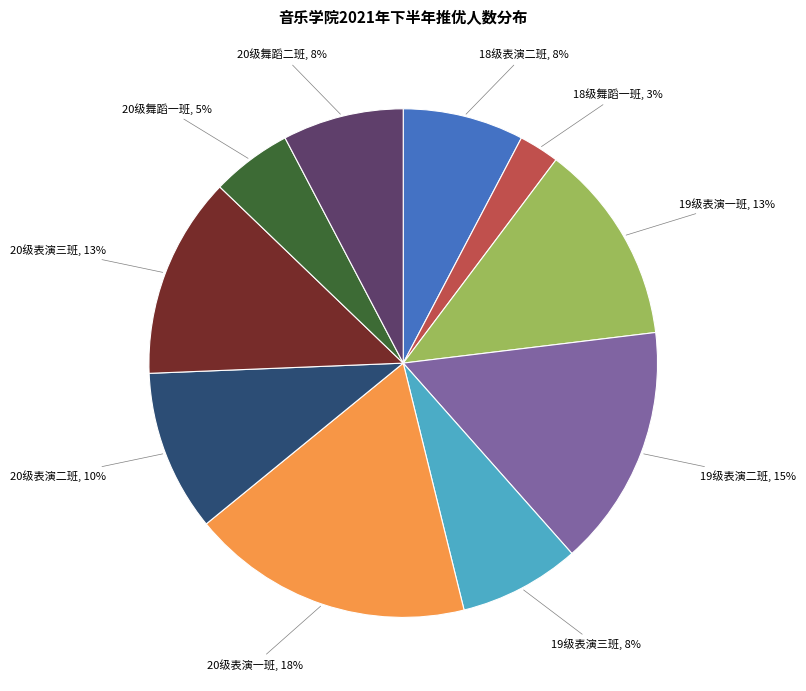

True or false: 18级表演二班 accounts for 8% of the total.

True